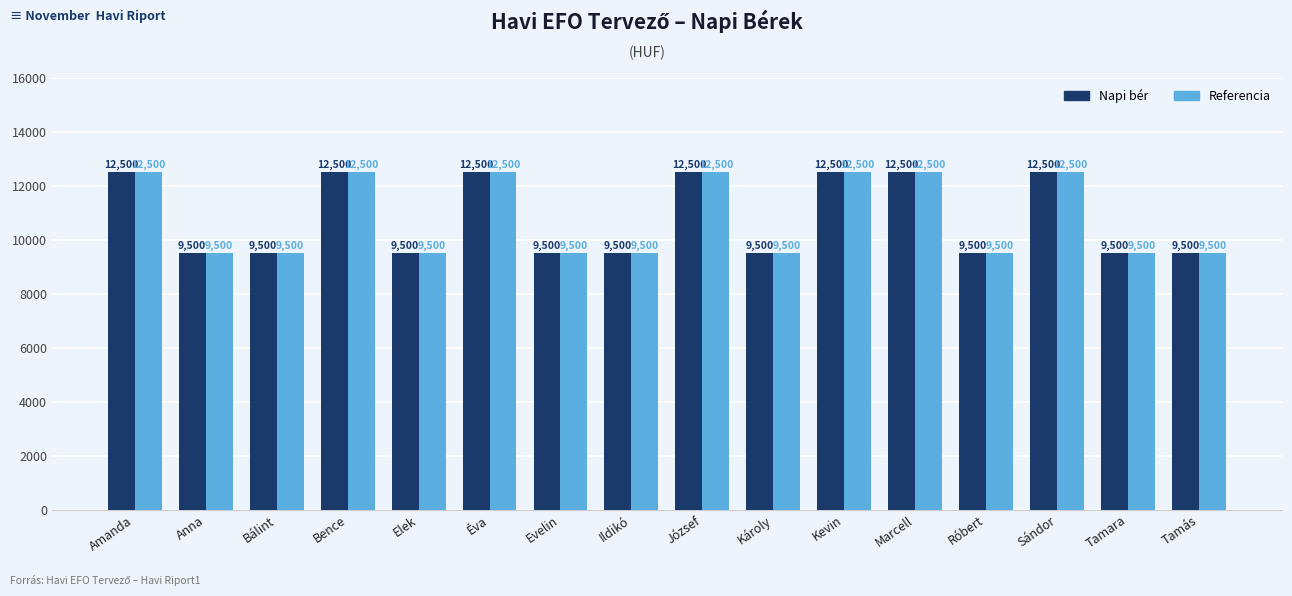

What is the total value across all series at Bálint?

19000